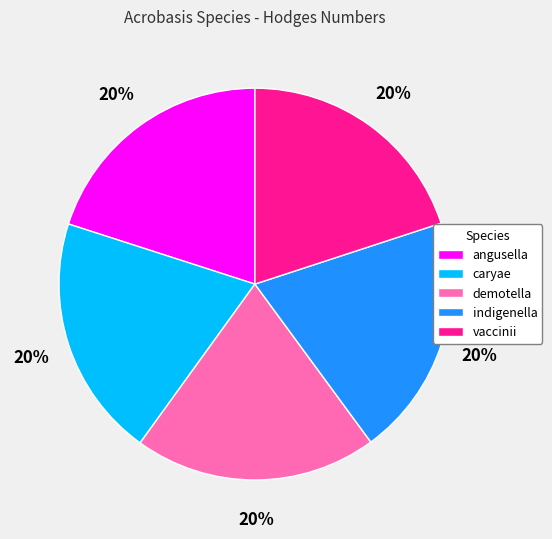

To the nearest percent, what is the average slice percentage?

20%